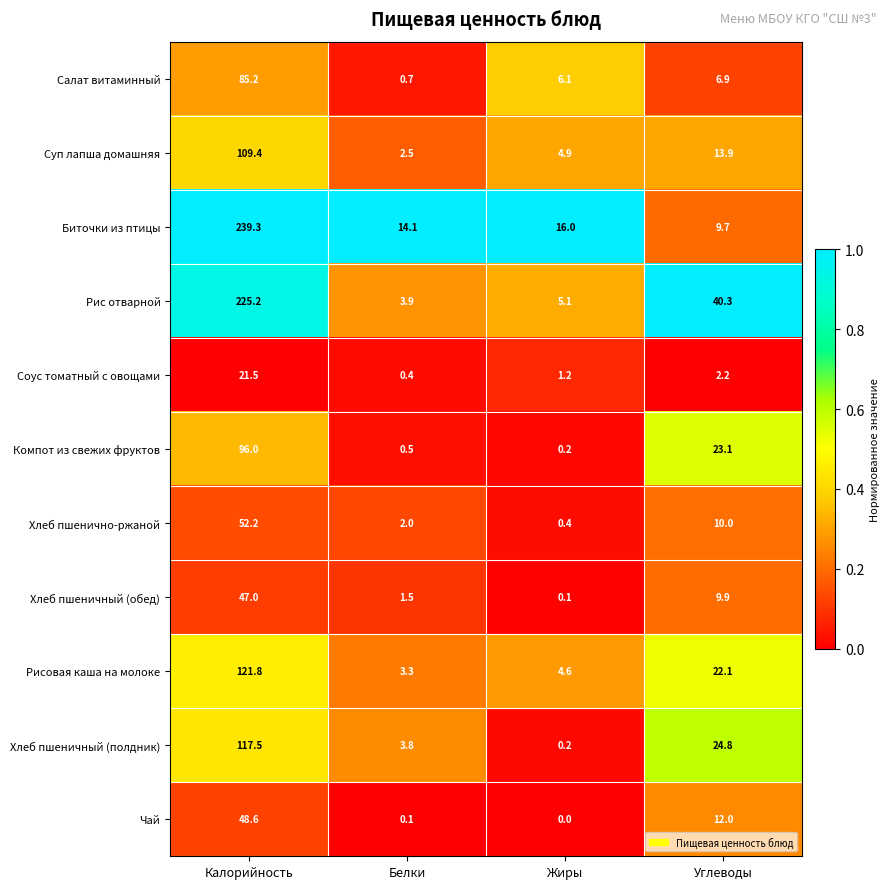

What is the difference between the Хлеб пшенично-ржаной values at Углеводы and Белки?

8.0